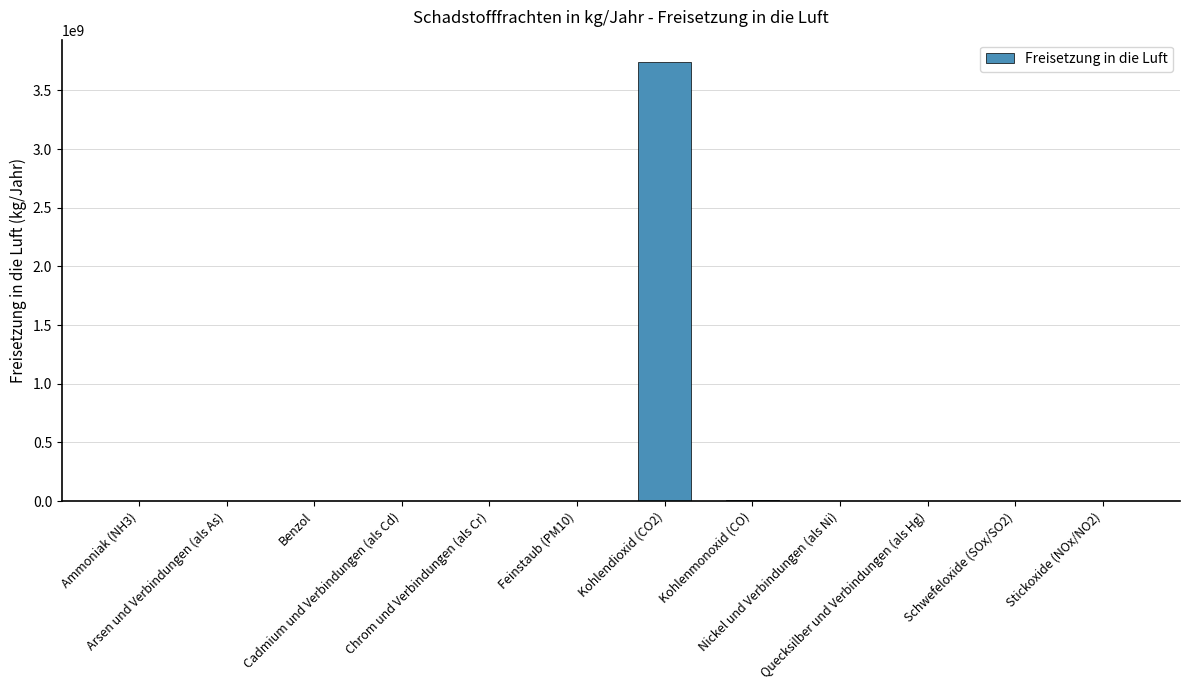

What is the maximum value shown in the chart?

3746000000